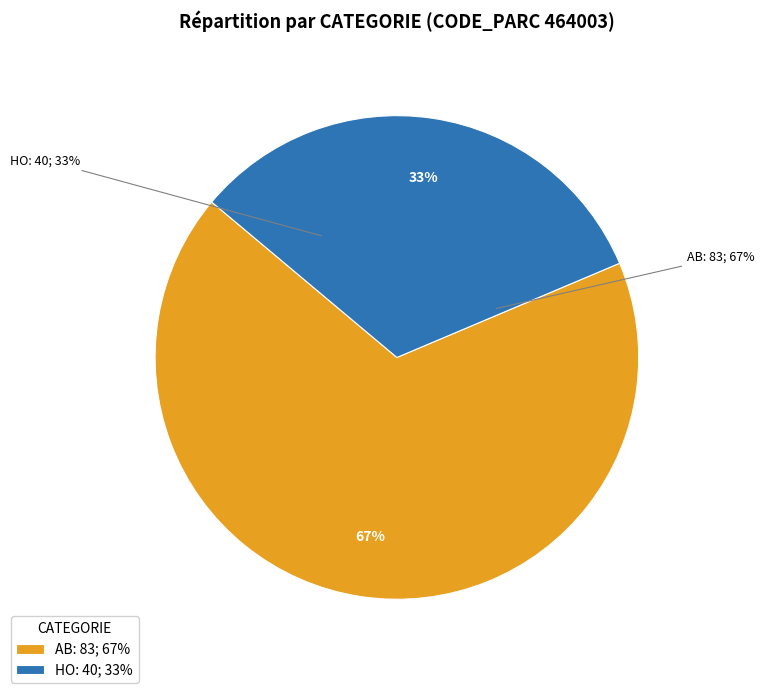

How many slices are in this pie chart?

2